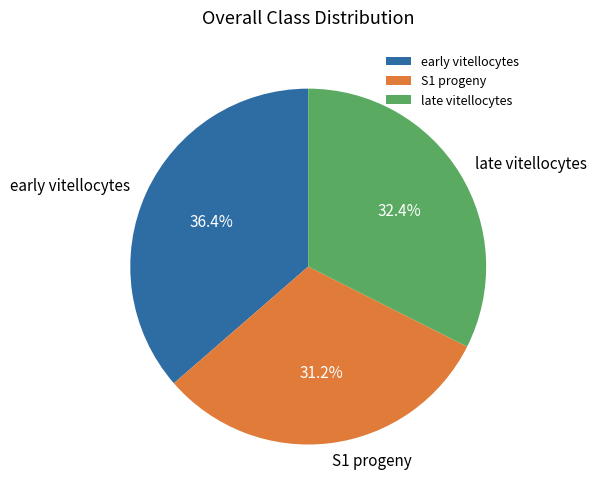

What is the smallest slice in the pie chart?

S1 progeny